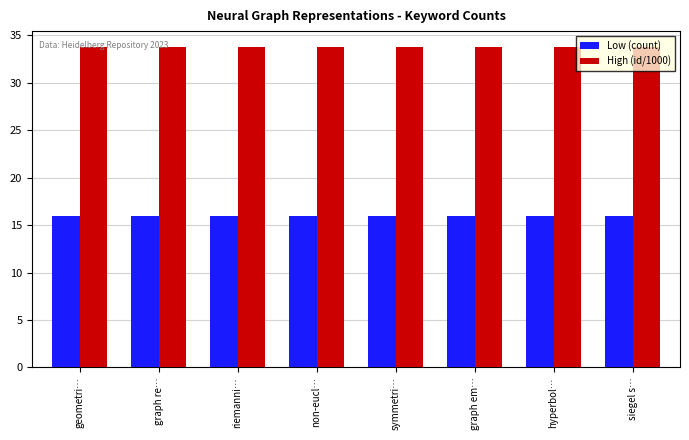

What is the minimum value shown in the chart?

16.0